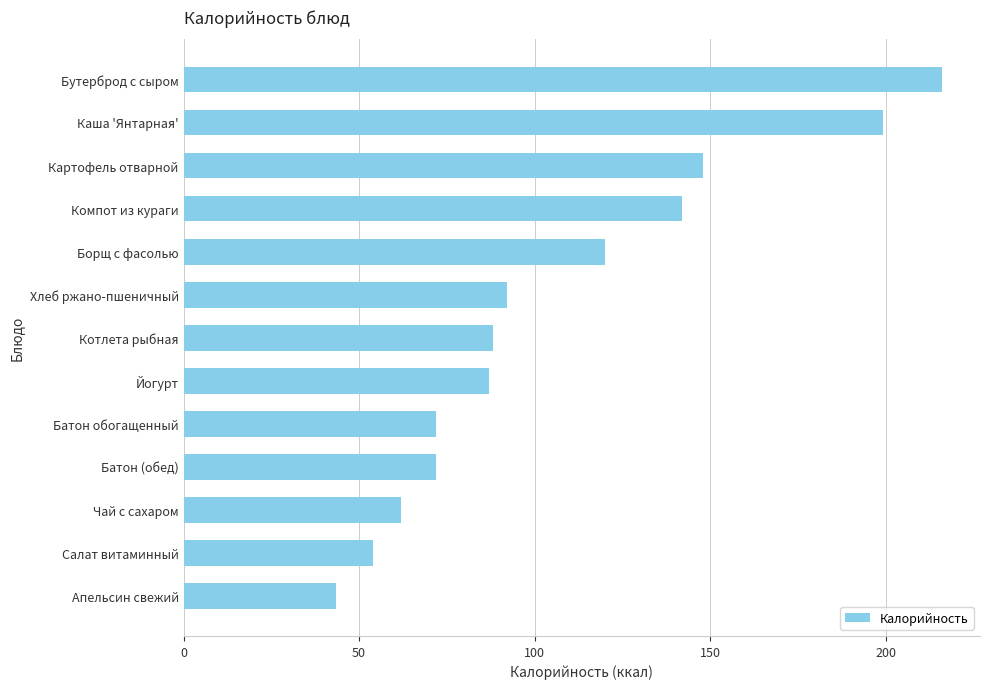

Reading bottom to top, extract all data points from this chart.

Апельсин свежий=43.3	Салат витаминный=54.0	Чай с сахаром=62.0	Батон (обед)=71.9	Батон обогащенный=71.9	Йогурт=87.0	Котлета рыбная=88.0	Хлеб ржано-пшеничный=92.0	Борщ с фасолью=120.0	Компот из кураги=142.0	Картофель отварной=148.0	Каша 'Янтарная'=199.2	Бутерброд с сыром=216.0